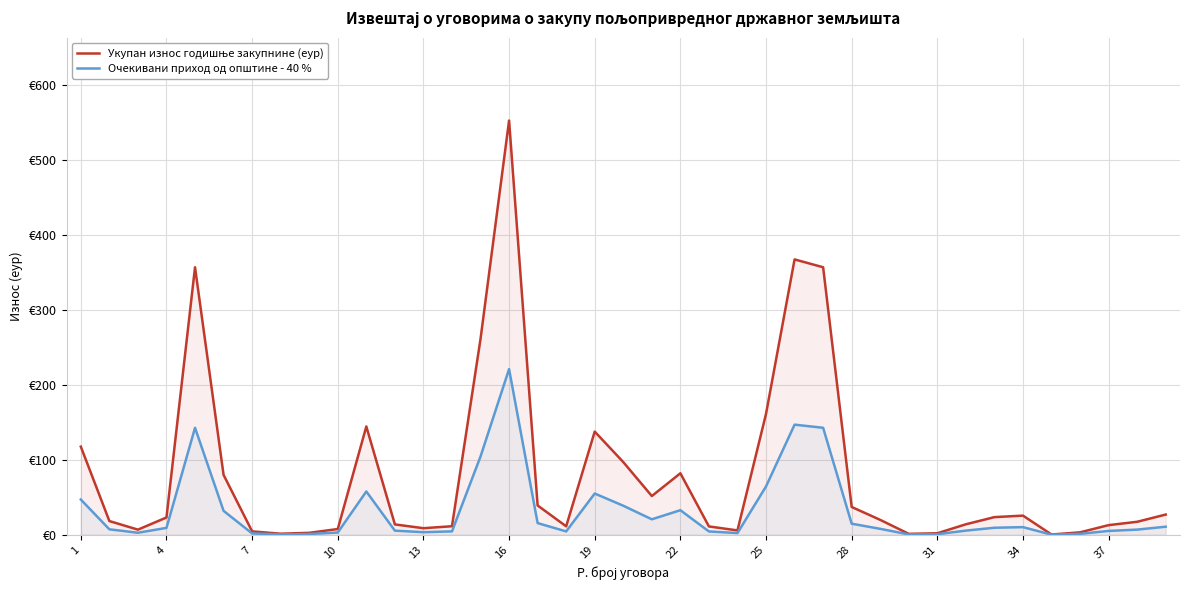

What is the difference between the second highest and minimum values in the Очекивани приход од општине - 40 % series?

146.7